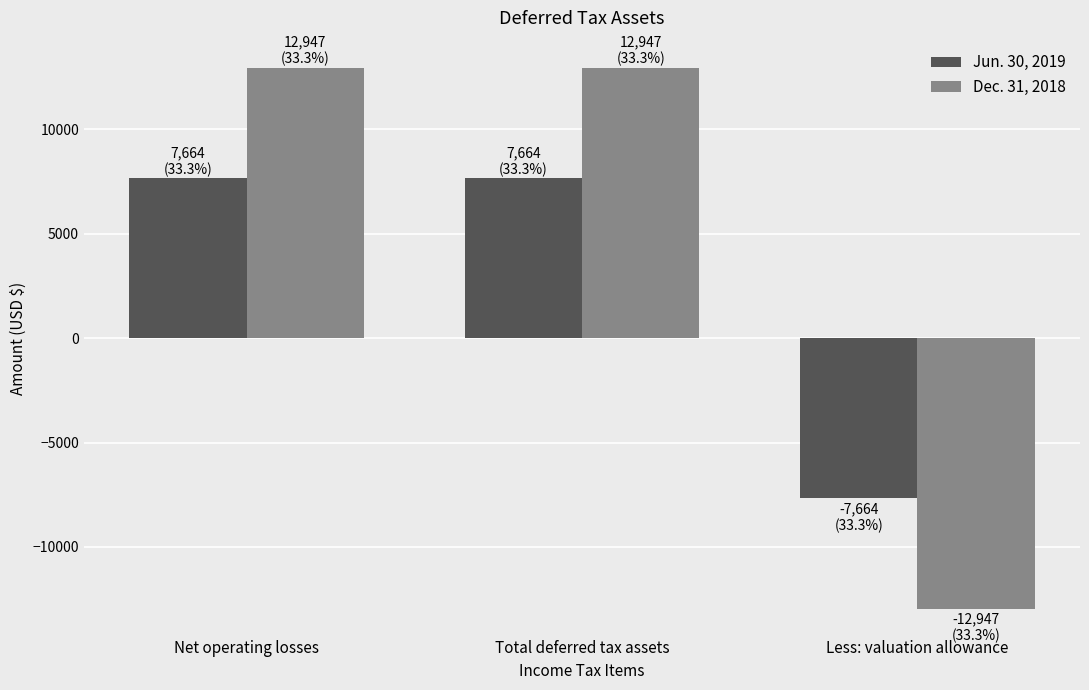

Which series changed the most between Net operating losses and Less: valuation allowance?

Dec. 31, 2018